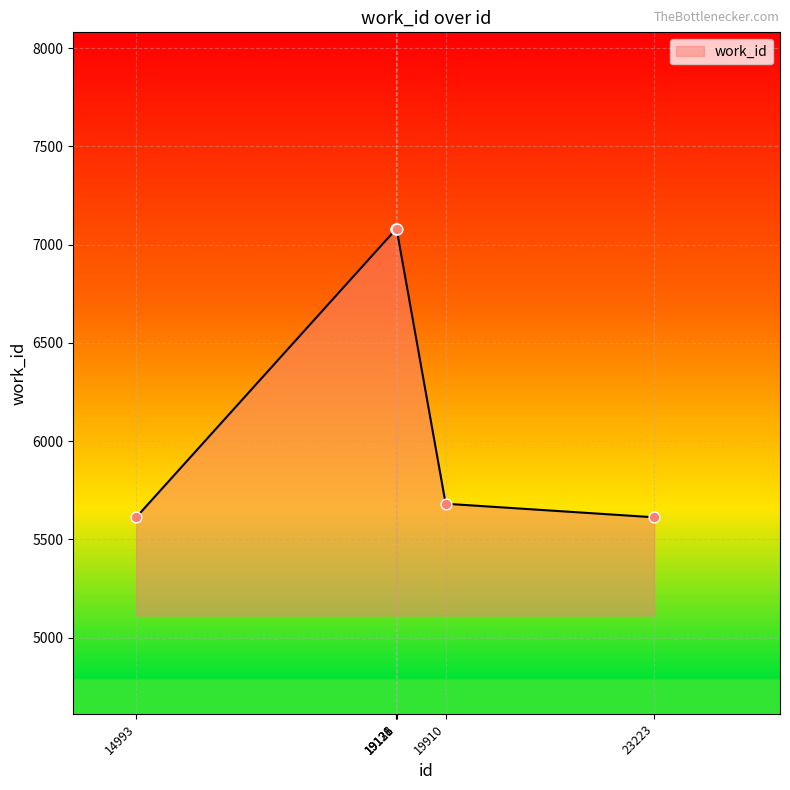

What is the change in value from 19131 to 19910?

-1399